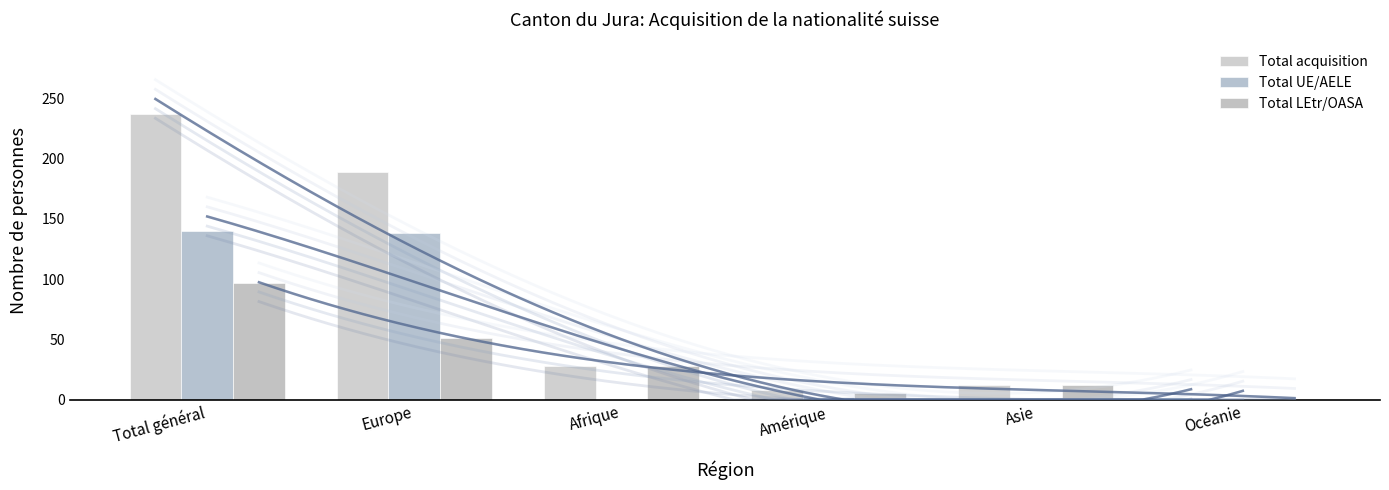

List the labels in order of Total LEtr/OASA value, largest first.

Total général, Europe, Afrique, Asie, Amérique, Océanie